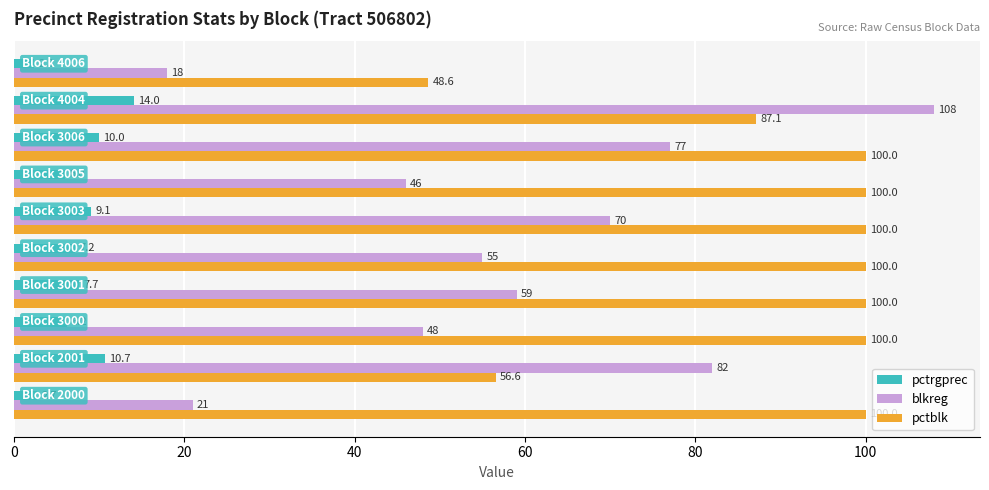

Rank the series by their maximum value, from highest to lowest.

blkreg, pctblk, pctrgprec